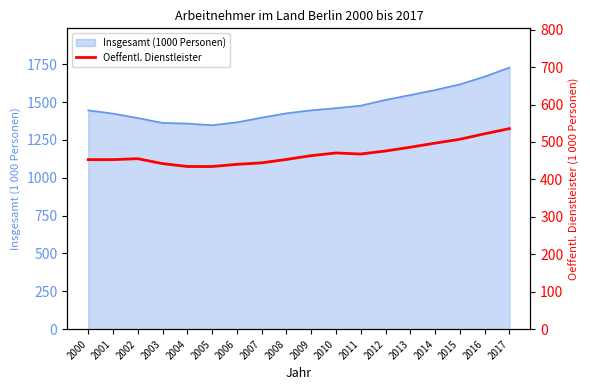

What is the change in value from 2002 to 2005?

-20.9